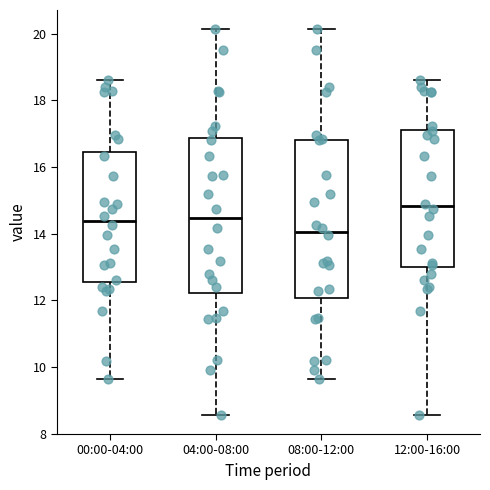

Where is the lower edge of the box for 00:00-04:00 on the y-axis? The values are not printed on the chart, so give them approximately, as read against the axis.

12.6